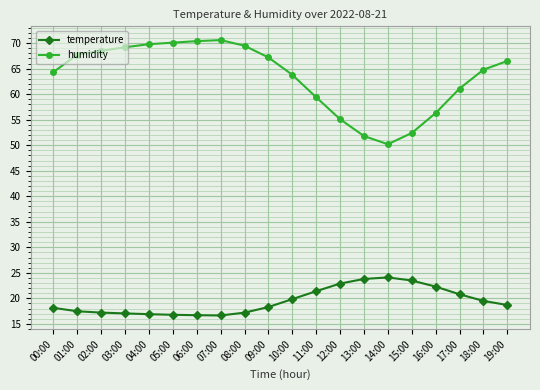

How many lines are shown in the chart?

2